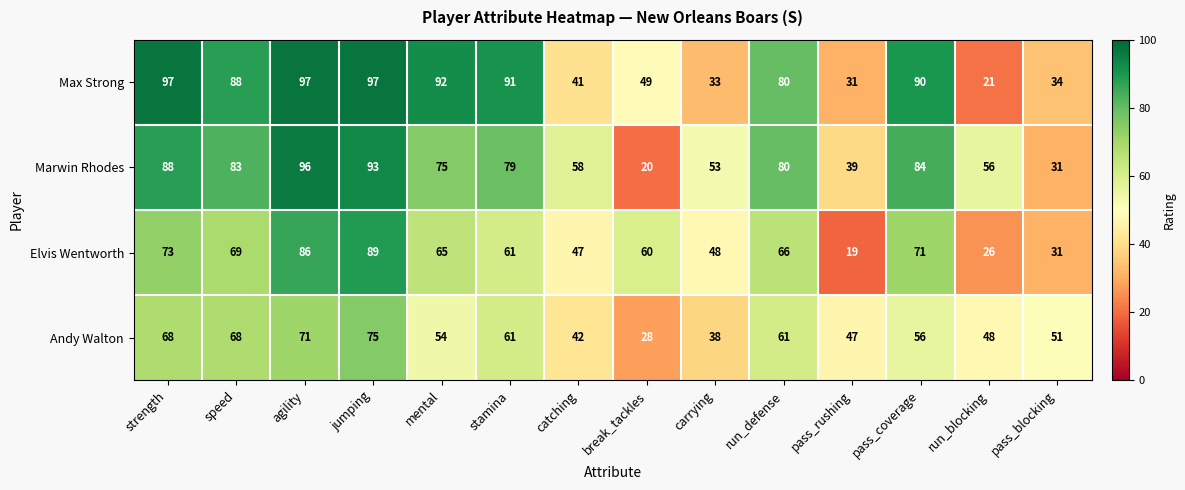

Which series changed the most between jumping and run_blocking?

Max Strong